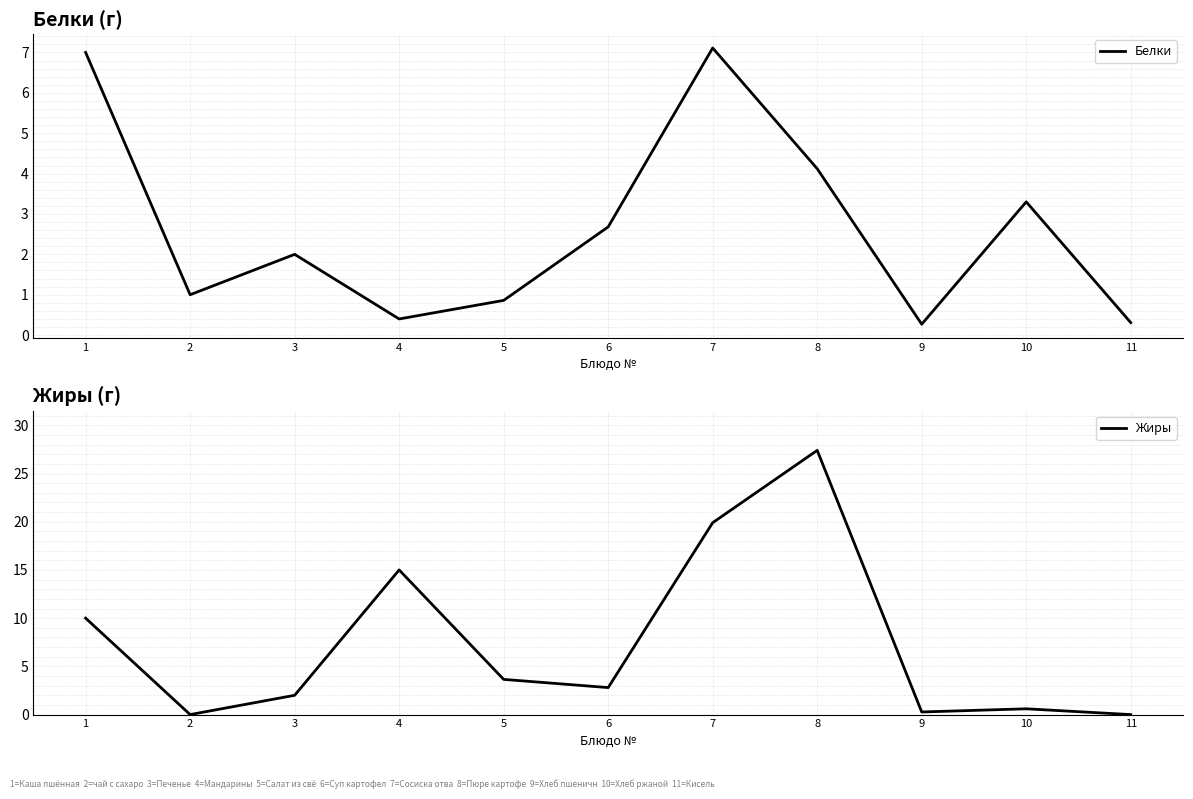

How many interior local peaks does the Жиры series have?

3